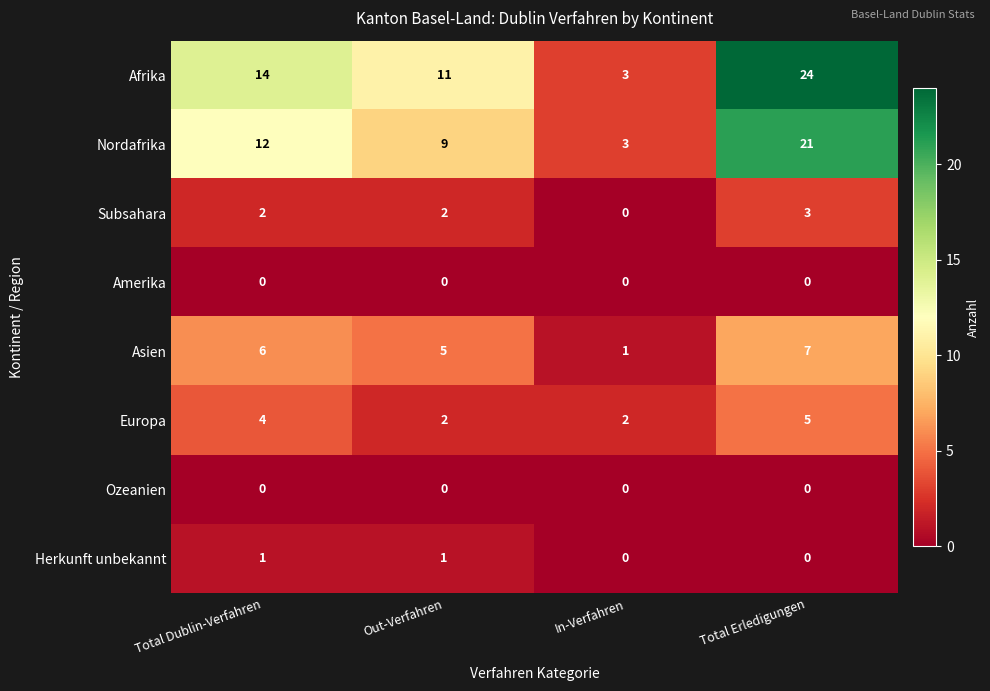

Which category has the highest value across all series?

Total Erledigungen